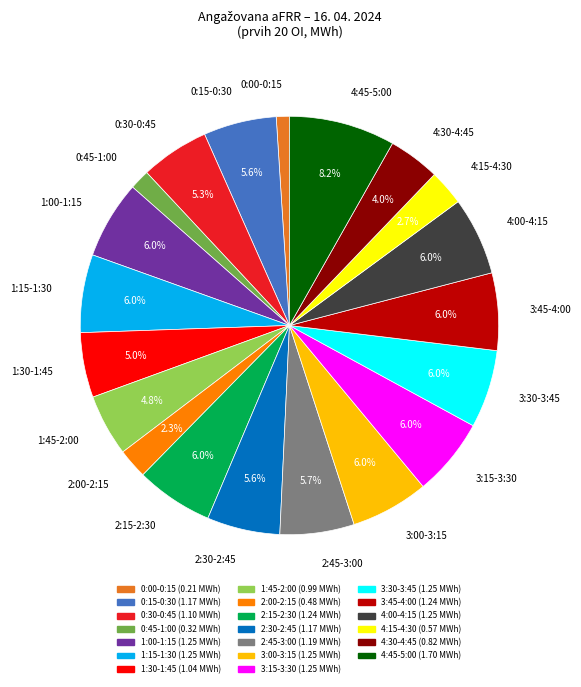

To the nearest percent, what percentage of the pie is 4:30-4:45?

4%